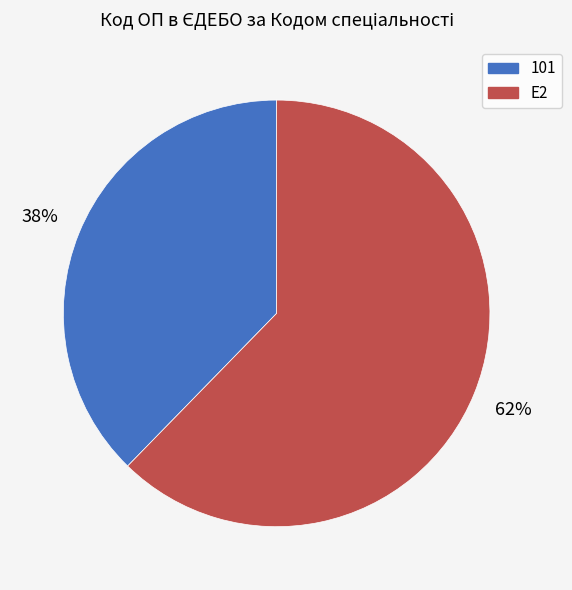

To the nearest percent, what is the combined percentage of E2 and 101?

100%